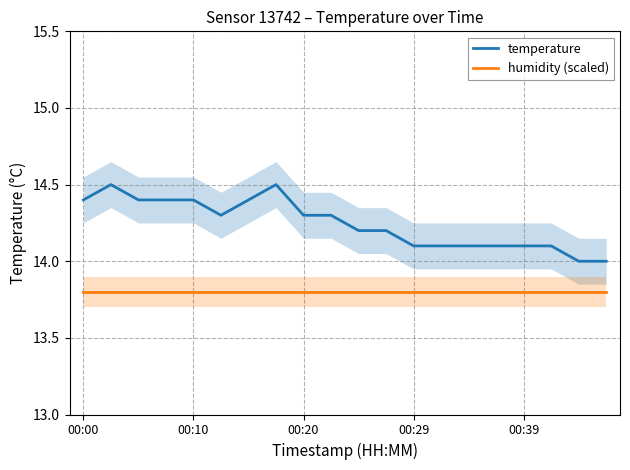

How many lines are shown in the chart?

2